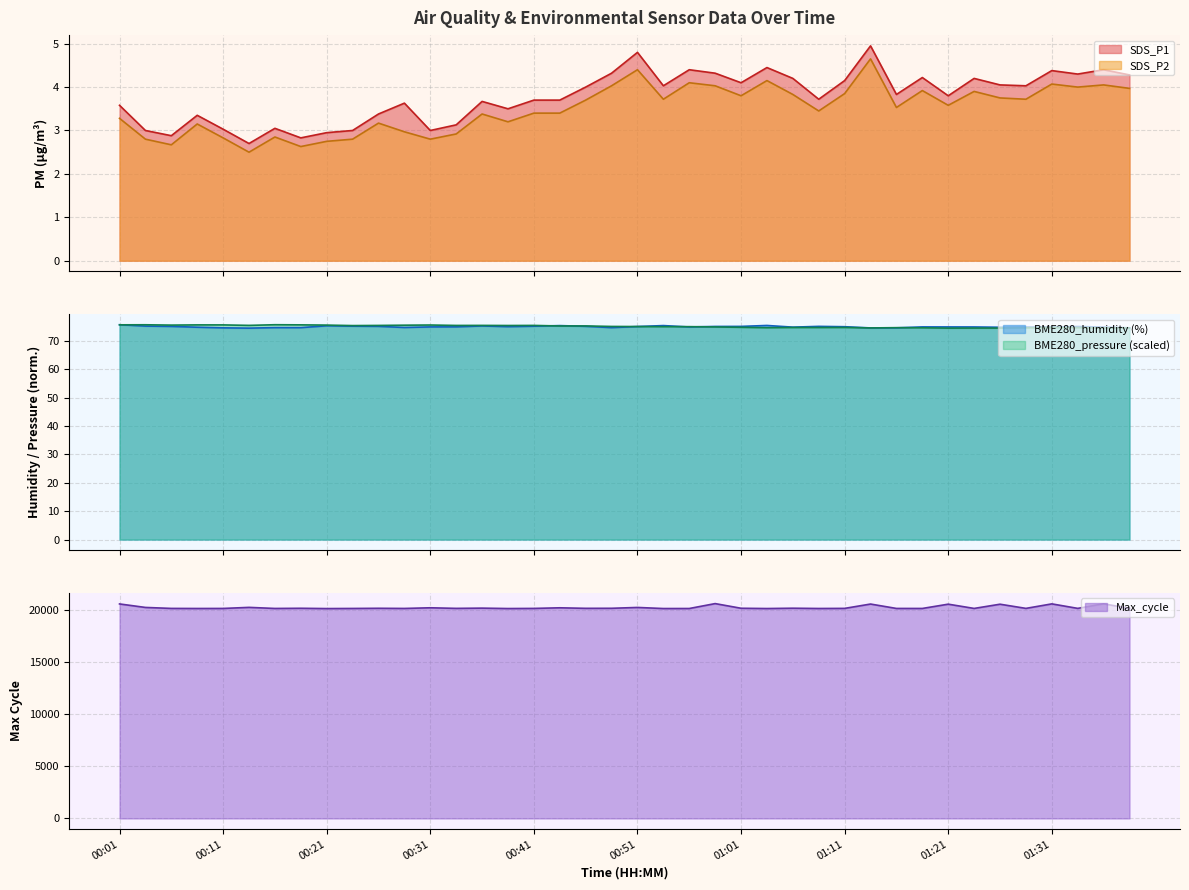

What is the approximate value of Max_cycle at 00:33?

20199.0